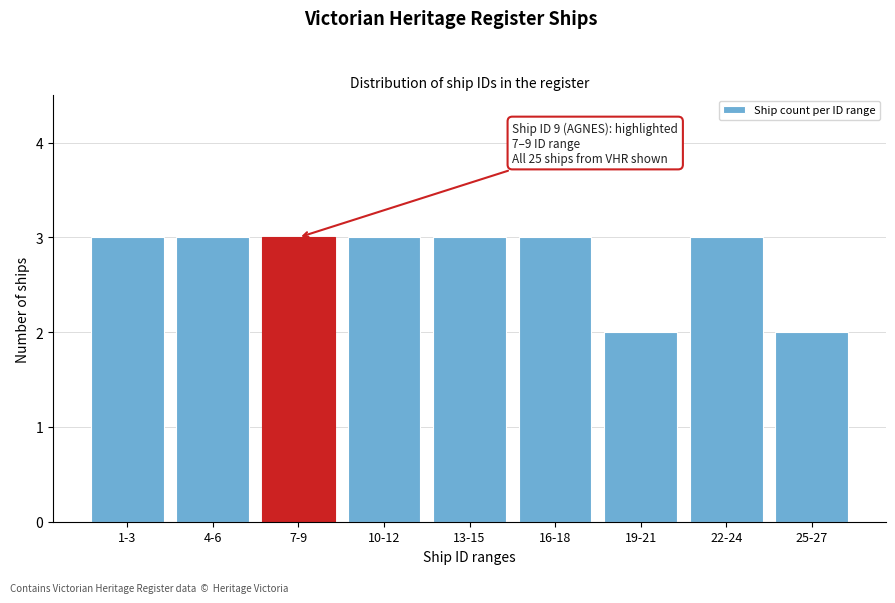

Reading left to right, extract all data points from this chart.

1-3=3	4-6=3	7-9=3	10-12=3	13-15=3	16-18=3	19-21=2	22-24=3	25-27=2